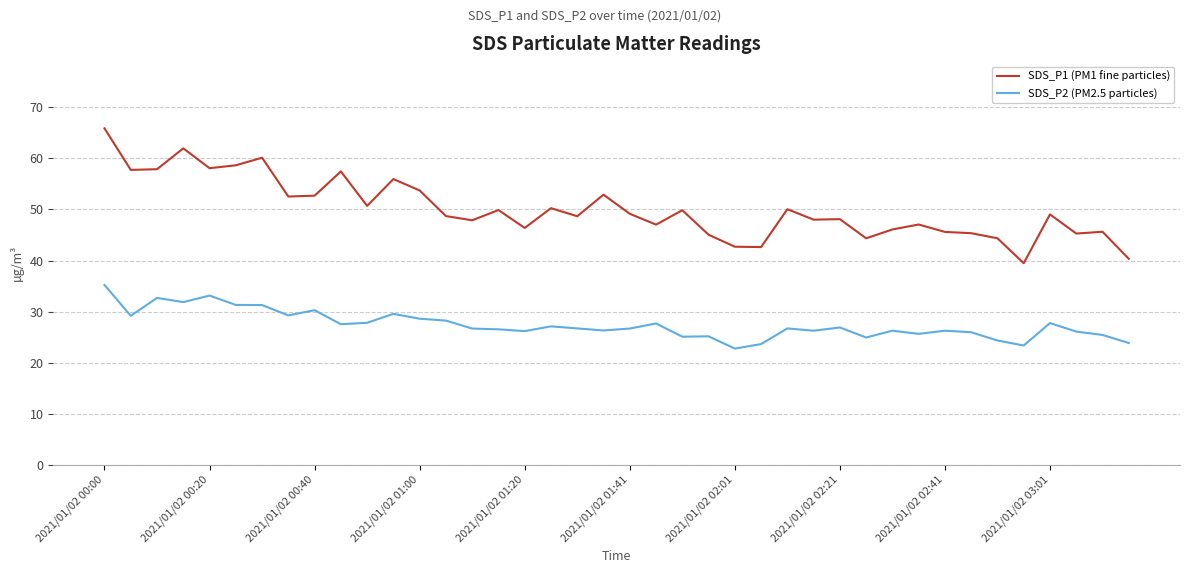

Which series has the largest total across all categories?

SDS_P1 (PM1 fine particles)